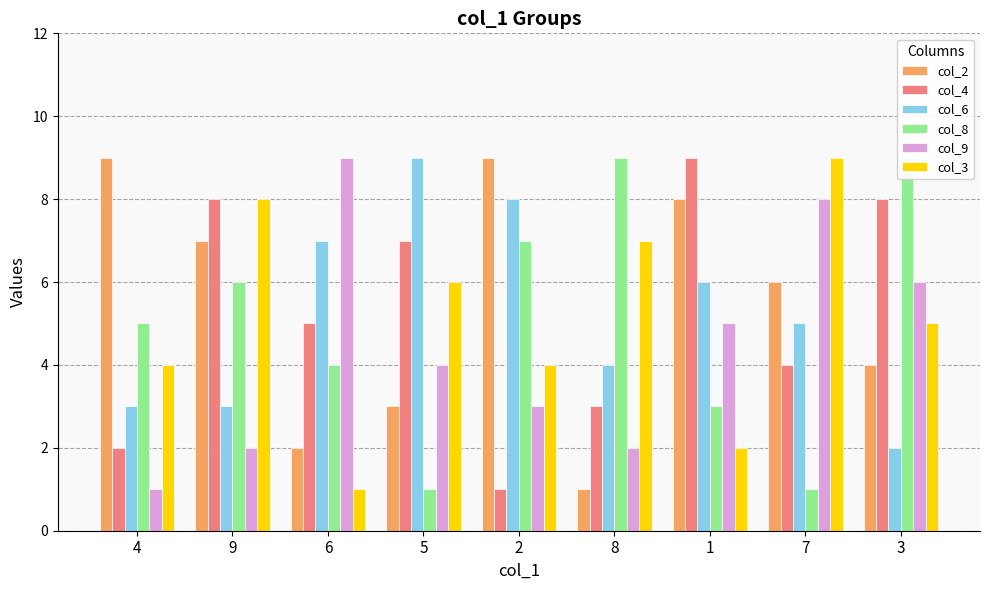

What is the smallest value displayed?

1